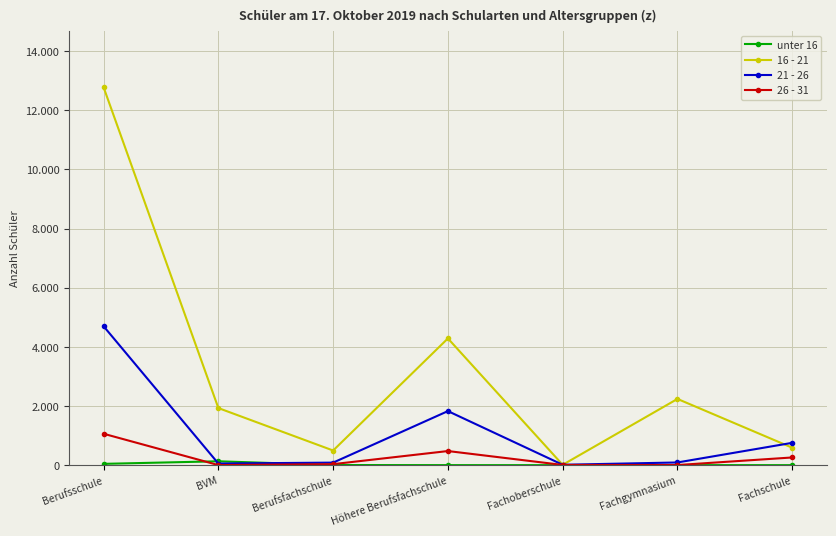

How many values in unter 16 are above zero?

5